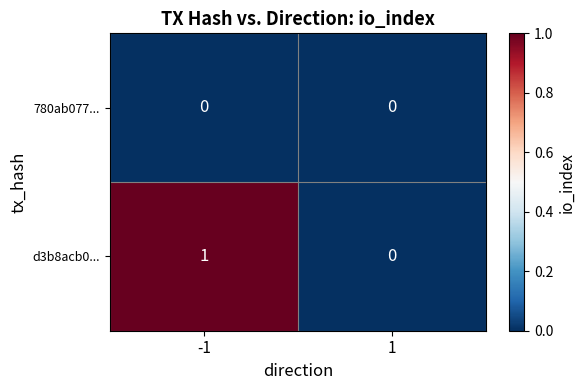

Is it true that d3b8acb0... equals 0 at 1?

True